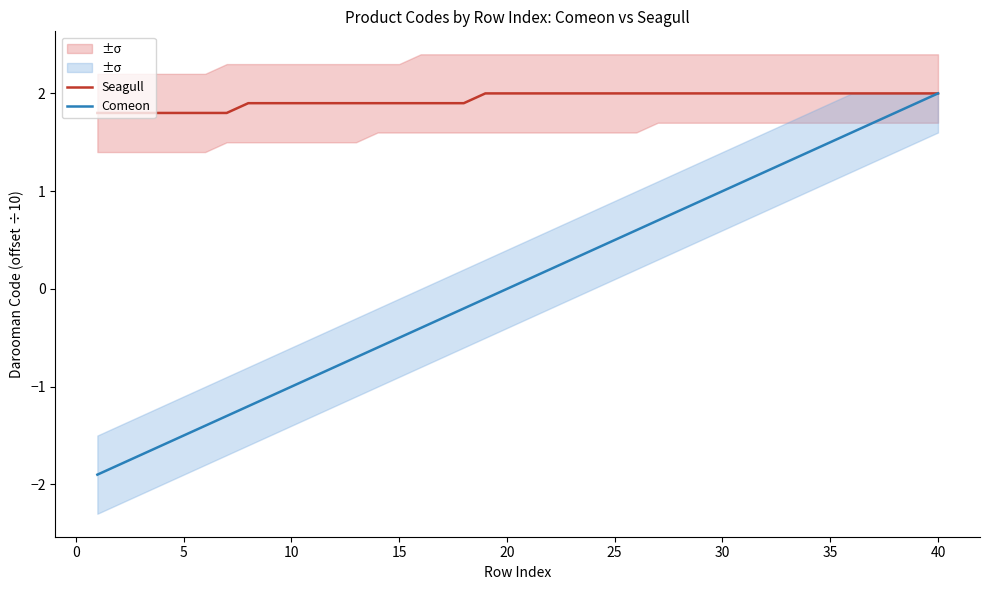

Is it true that Comeon equals -1.9 at 20?

False